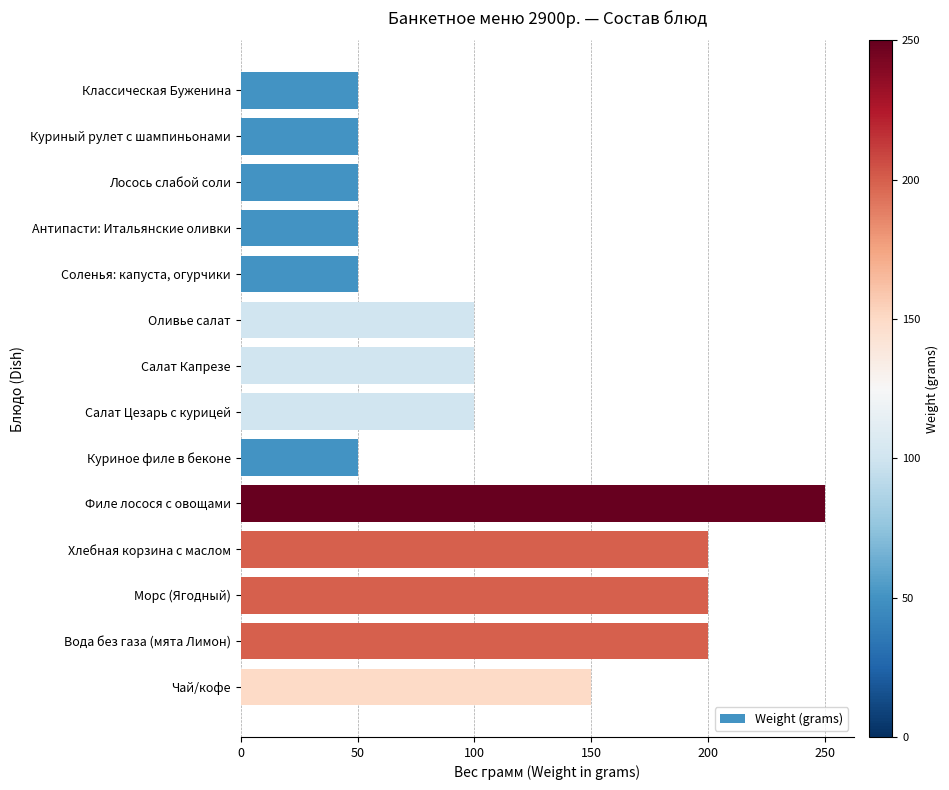

What is the difference between the second highest and minimum values?

150